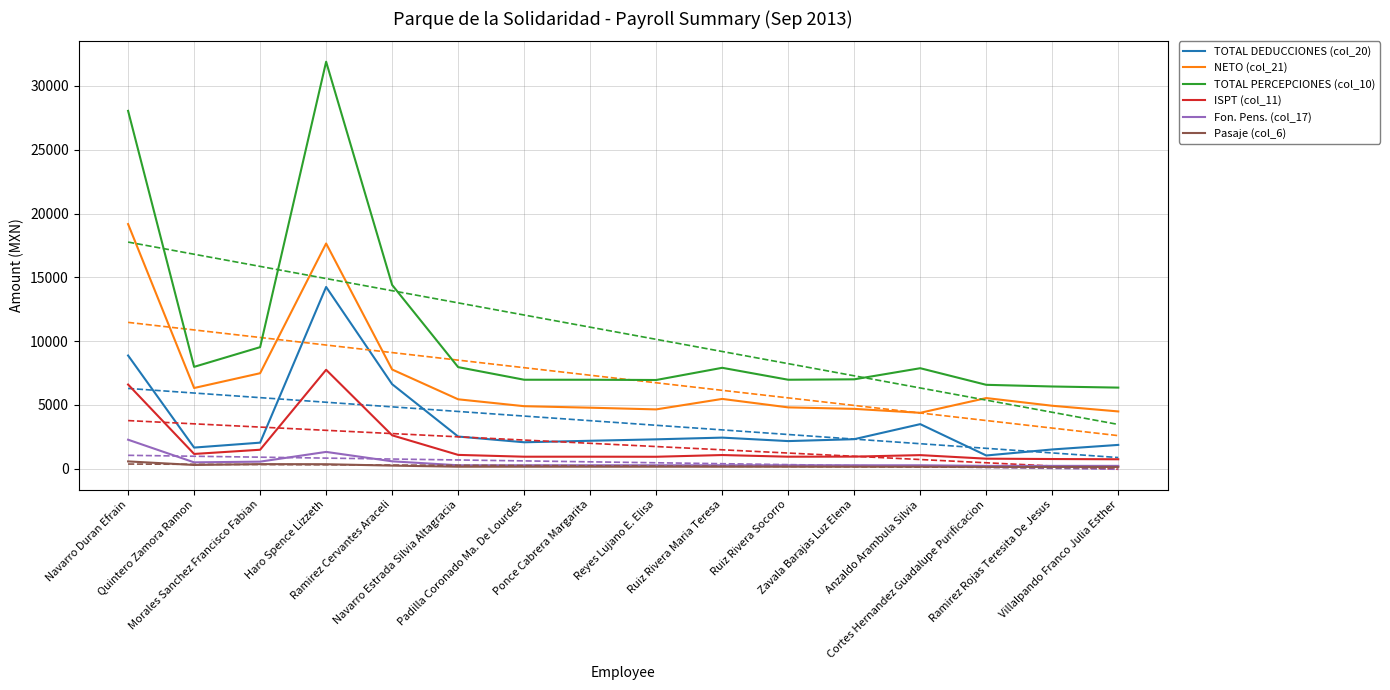

True or false: TOTAL PERCEPCIONES (col_10) and Fon. Pens. (col_17) intersect in this chart.

False